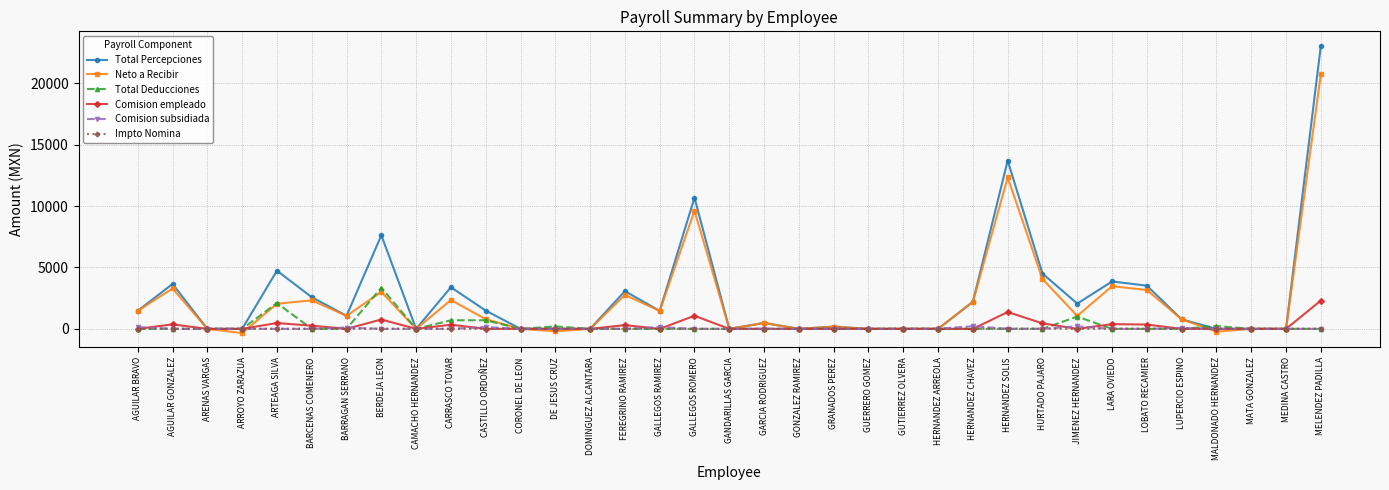

How many lines are shown in the chart?

6